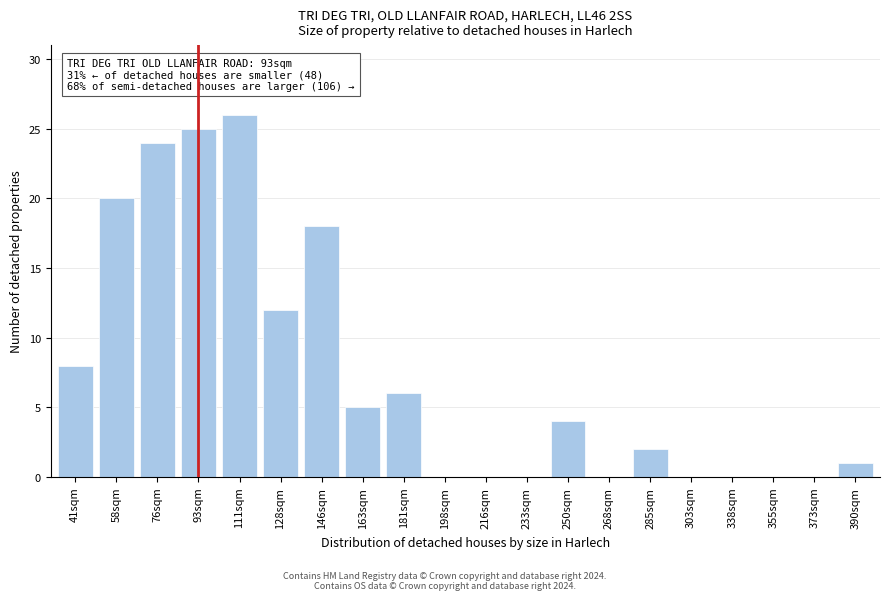

Reading right to left, what are all the values shown in this chart?

390sqm=1	373sqm=0	355sqm=0	338sqm=0	303sqm=0	285sqm=2	268sqm=0	250sqm=4	233sqm=0	216sqm=0	198sqm=0	181sqm=6	163sqm=5	146sqm=18	128sqm=12	111sqm=26	93sqm=25	76sqm=24	58sqm=20	41sqm=8